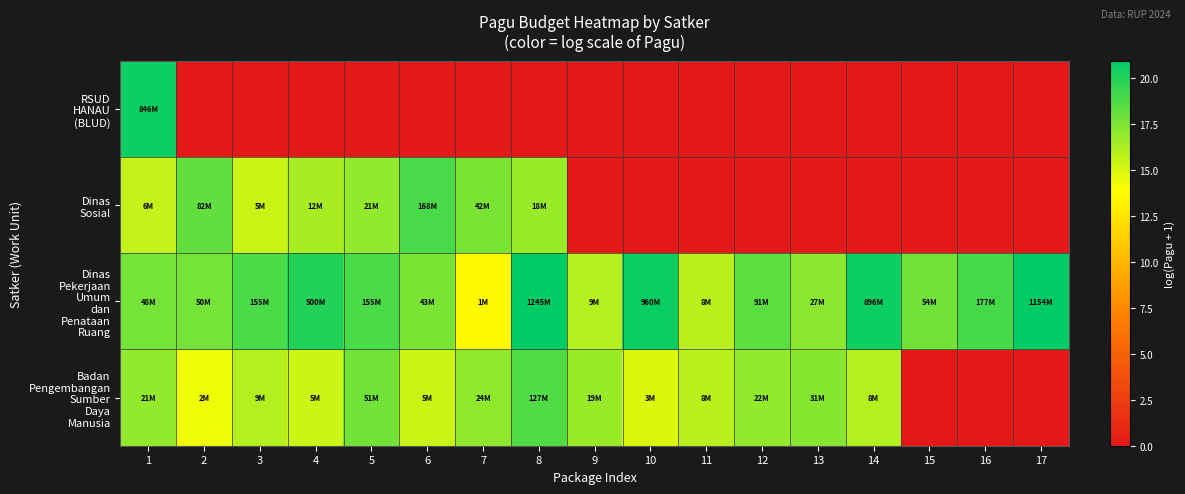

Rank the series by their maximum value, from highest to lowest.

Dinas Pekerjaan Umum dan Penataan Ruang, RSUD HANAU (BLUD), Dinas Sosial, Badan Pengembangan Sumber Daya Manusia